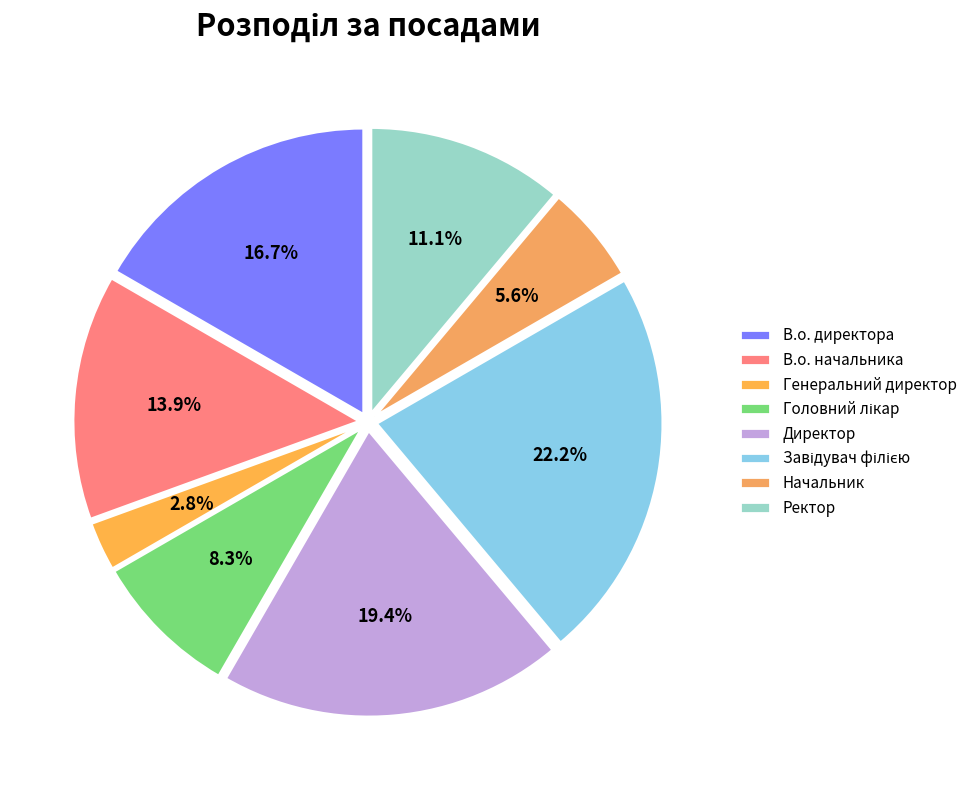

What is the change in value from Головний лікар to Ректор?

+1